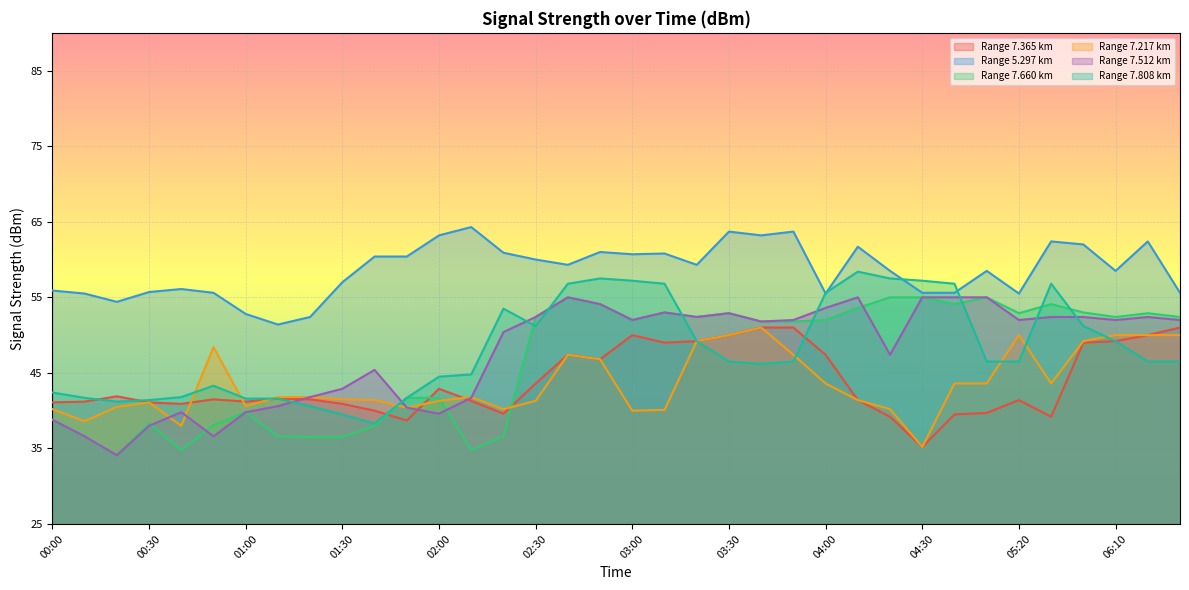

After their last crossing, which series has the higher values:   7.365 or   7.512?

  7.512